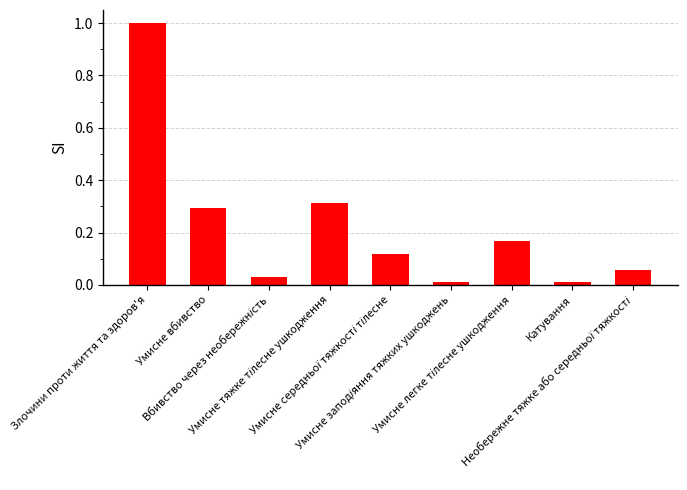

What is the difference between the maximum and minimum values?

1.0